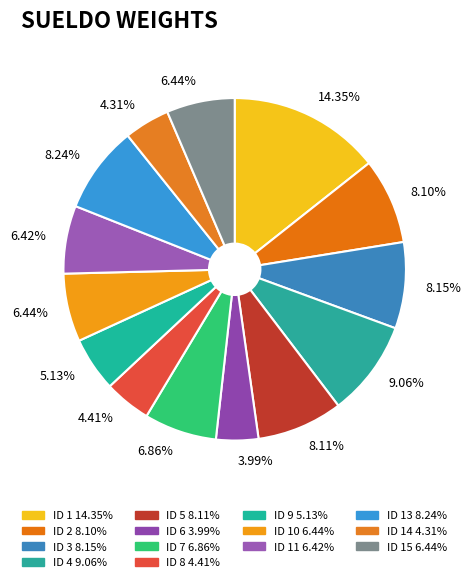

Which category has the biggest portion of the pie?

ID 1